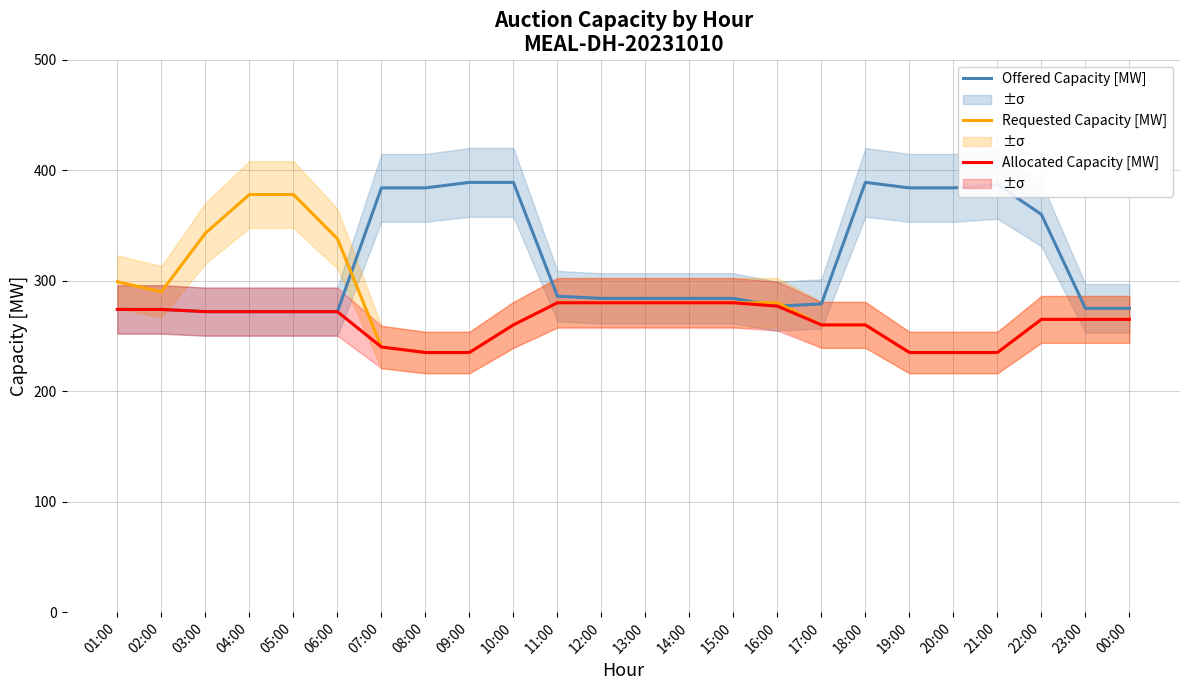

What position from the left is 09:00?

9